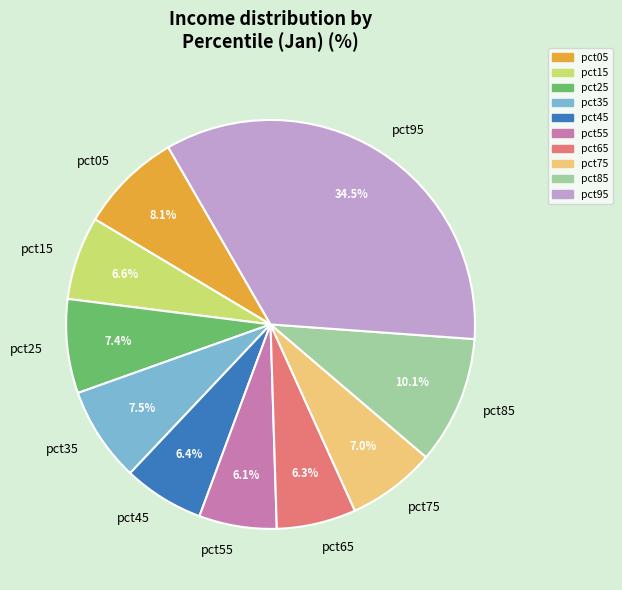

The pct75 slice represents 1% of the pie. True or false?

False